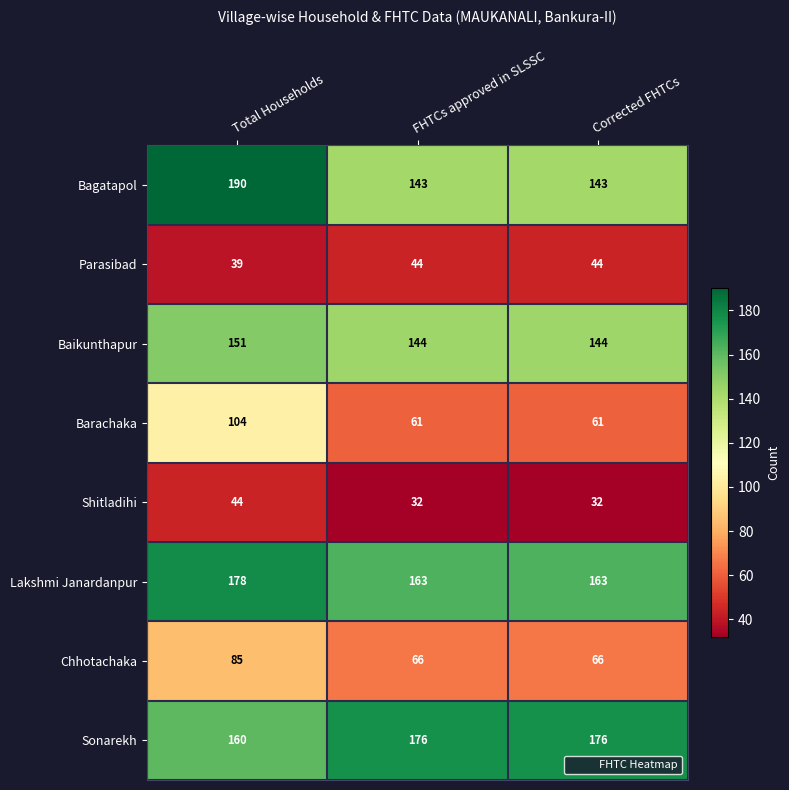

Reading left to right, list all the values displayed in this chart.

Bagatapol: Total Households=190	FHTCs approved in SLSSC=143	Corrected FHTCs=143
Parasibad: Total Households=39	FHTCs approved in SLSSC=44	Corrected FHTCs=44
Baikunthapur: Total Households=151	FHTCs approved in SLSSC=144	Corrected FHTCs=144
Barachaka: Total Households=104	FHTCs approved in SLSSC=61	Corrected FHTCs=61
Shitladihi: Total Households=44	FHTCs approved in SLSSC=32	Corrected FHTCs=32
Lakshmi Janardanpur: Total Households=178	FHTCs approved in SLSSC=163	Corrected FHTCs=163
Chhotachaka: Total Households=85	FHTCs approved in SLSSC=66	Corrected FHTCs=66
Sonarekh: Total Households=160	FHTCs approved in SLSSC=176	Corrected FHTCs=176